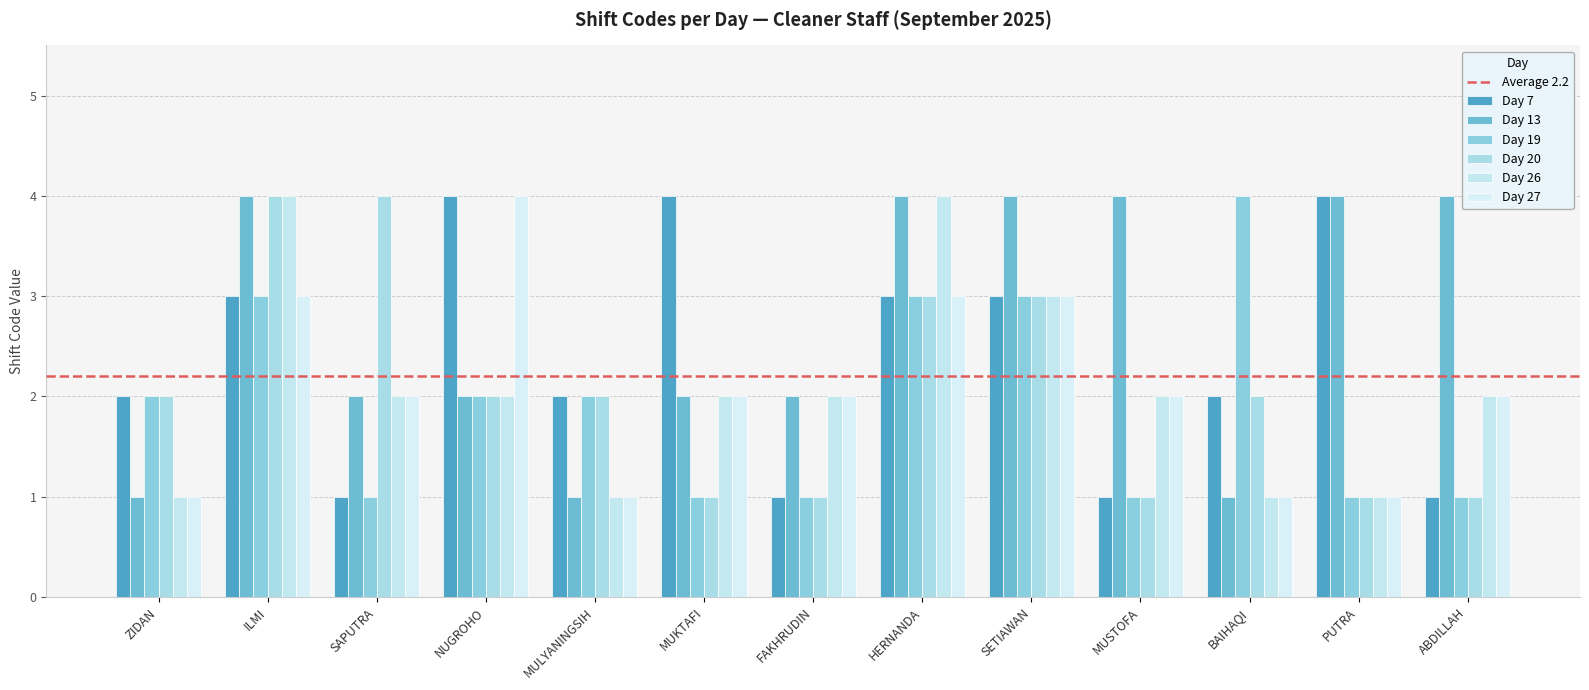

What is the average value of the Day 20 series?

2